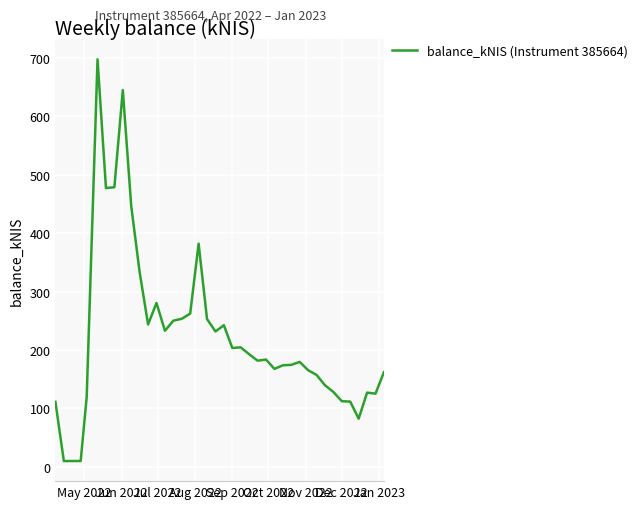

How many values are below 183?

20